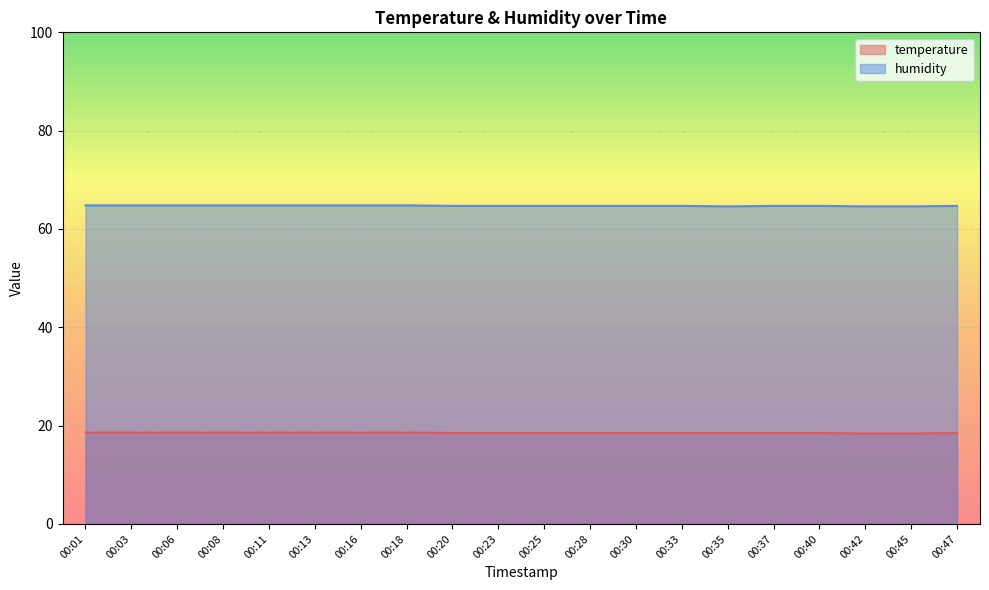

The humidity series shows 64.7 at 00:28. True or false?

True